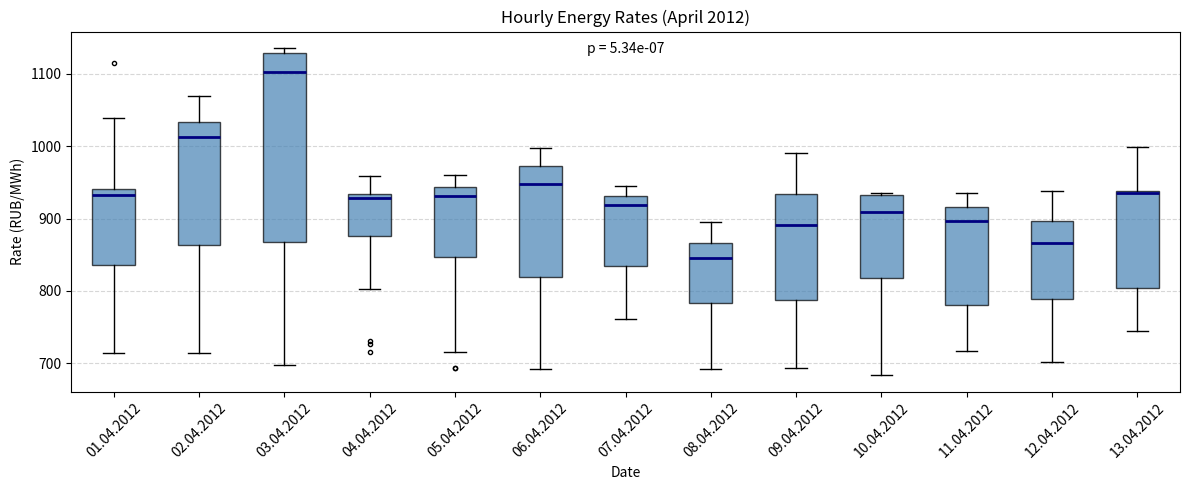

Reading left to right, read every box against the y-axis: the position of its median line, the range the box covers, and the ends of its whiskers. The values are not printed on the chart, so give them approximately, as read against the axis.

01.04.2012: median 930, box 840 to 940, whiskers 710 to 1040
02.04.2012: median 1010, box 860 to 1030, whiskers 710 to 1070
03.04.2012: median 1100, box 870 to 1130, whiskers 700 to 1140
04.04.2012: median 930 (just below the box's upper edge), box 880 to 930, whiskers 800 to 960
05.04.2012: median 930, box 850 to 940, whiskers 720 to 960
06.04.2012: median 950, box 820 to 970, whiskers 690 to 1000
07.04.2012: median 920, box 830 to 930, whiskers 760 to 940
08.04.2012: median 850, box 780 to 870, whiskers 690 to 890
09.04.2012: median 890, box 790 to 930, whiskers 690 to 990
10.04.2012: median 910, box 820 to 930, whiskers 680 to 940
11.04.2012: median 900, box 780 to 920, whiskers 720 to 940
12.04.2012: median 870, box 790 to 900, whiskers 700 to 940
13.04.2012: median 940, box 800 to 940, whiskers 740 to 1000